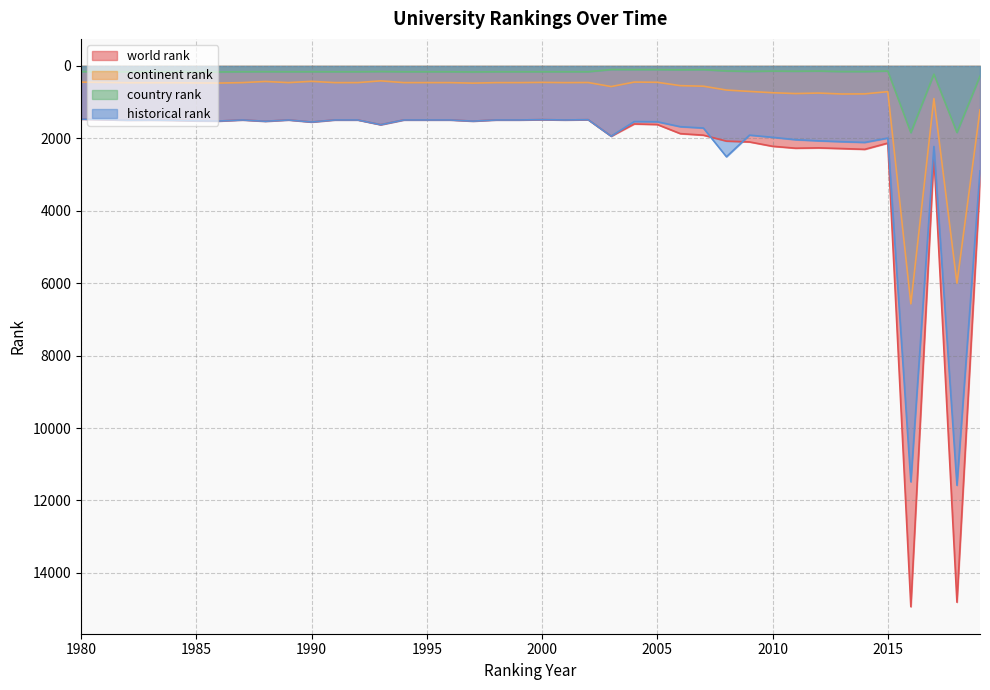

What is the value of the historical rank point at the 27th from the left?

1678.5